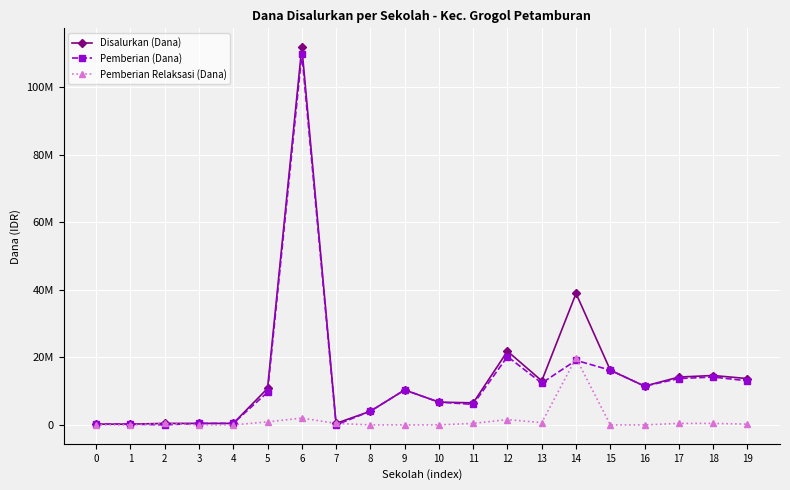

At how many categories does at least one series exceed 87922483?

1